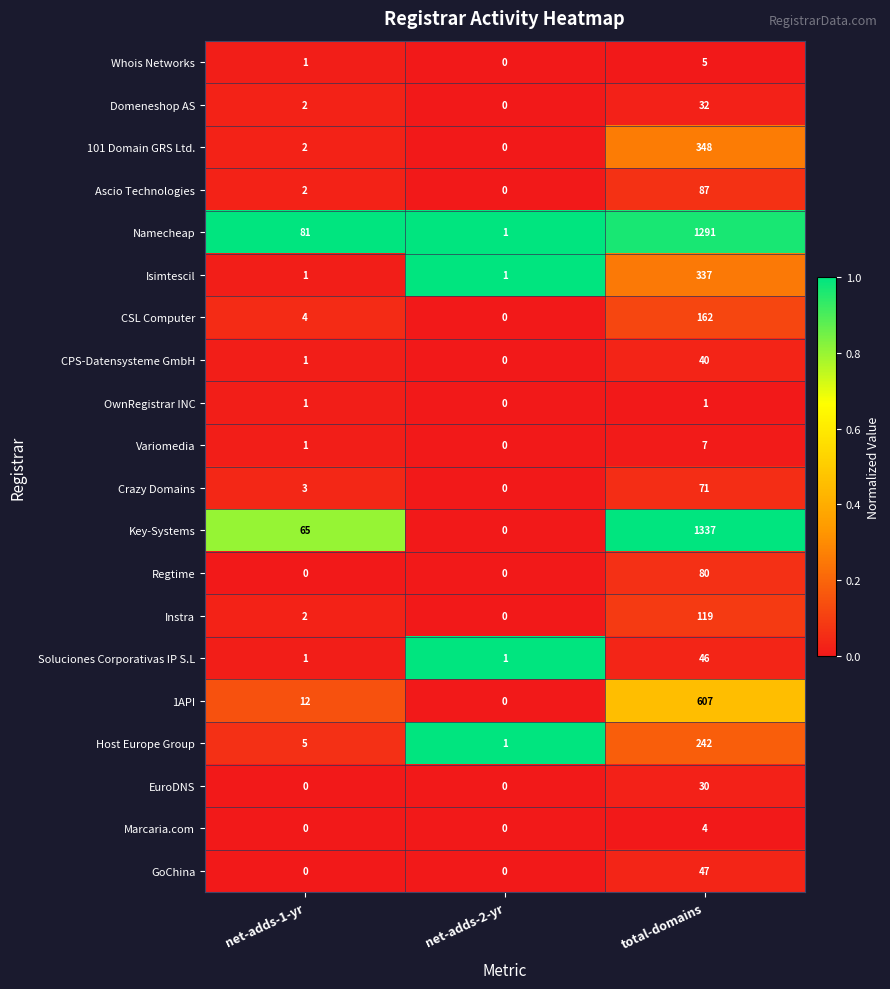

List the series in order of their peak value, lowest first.

OwnRegistrar INC, Marcaria.com, Whois Networks, Variomedia, EuroDNS, Domeneshop AS, CPS-Datensysteme GmbH, Soluciones Corporativas IP S.L, GoChina, Crazy Domains, Regtime, Ascio Technologies, Instra, CSL Computer, Host Europe Group, Isimtescil, 101 Domain GRS Ltd., 1API, Namecheap, Key-Systems